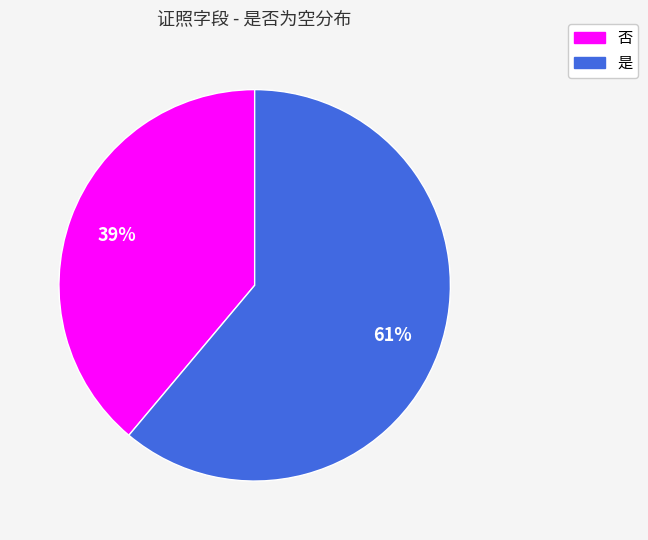

How many segments does this pie chart have?

2